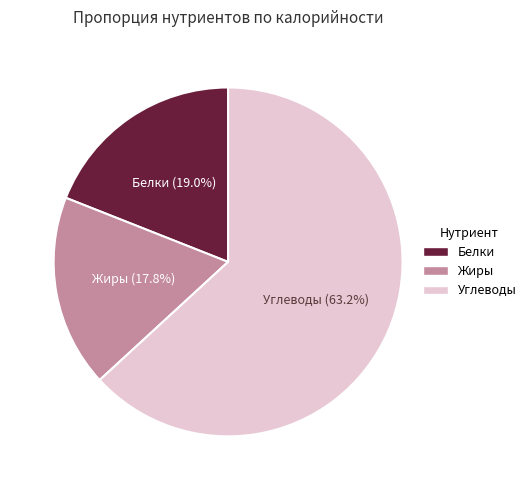

What is the total percentage of Углеводы and Белки?

82.2%